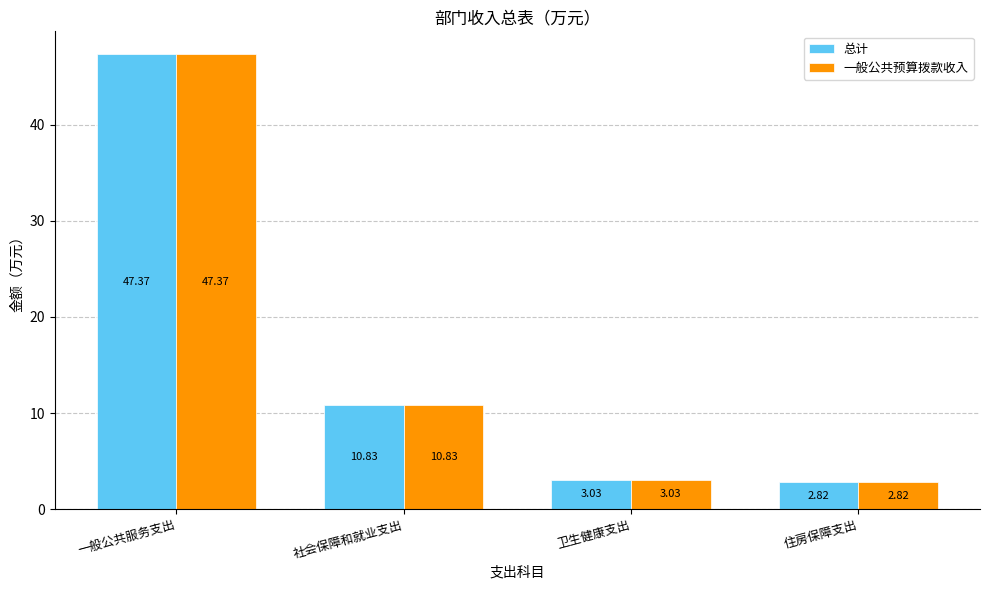

Are the bars grouped side by side (vs. stacked)?

Yes